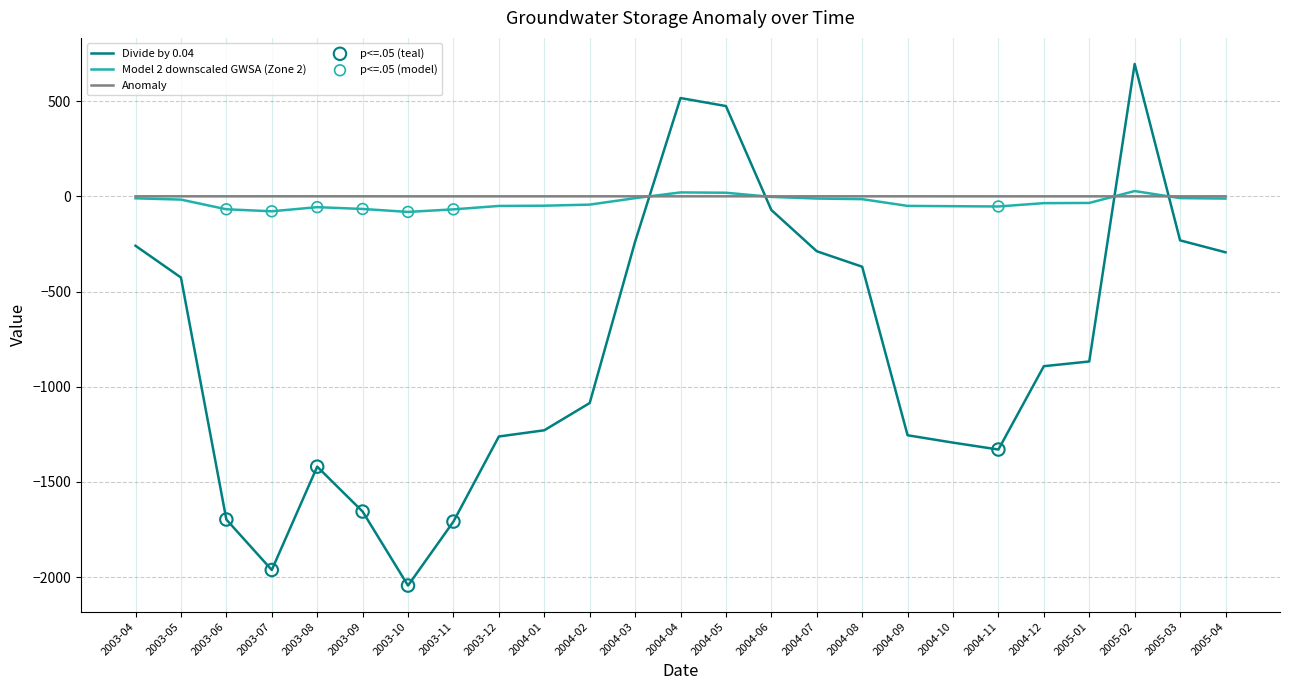

Is the value of Divide by 0.04 at 2004-02 greater than the value of Model 2 downscaled GWSA (Zone 2) at 2005-04?

No